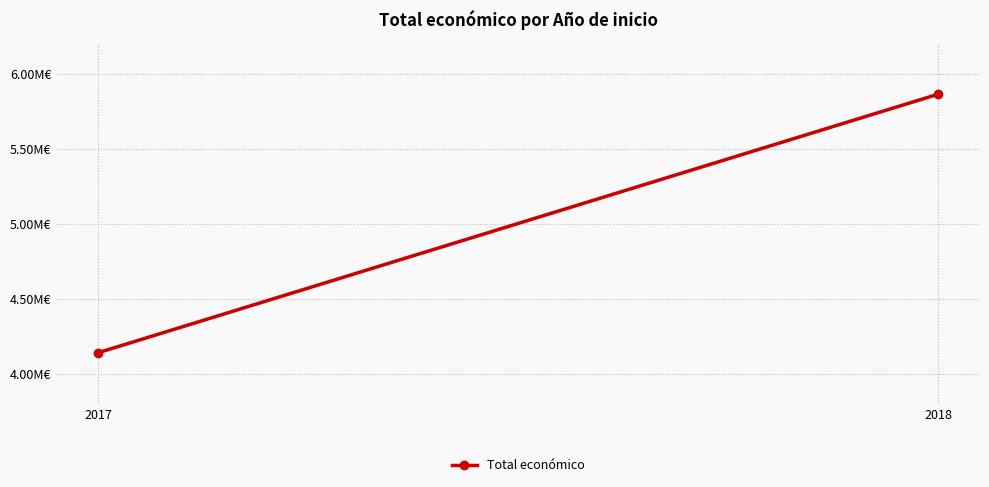

What is the minimum value shown in the chart?

4139393